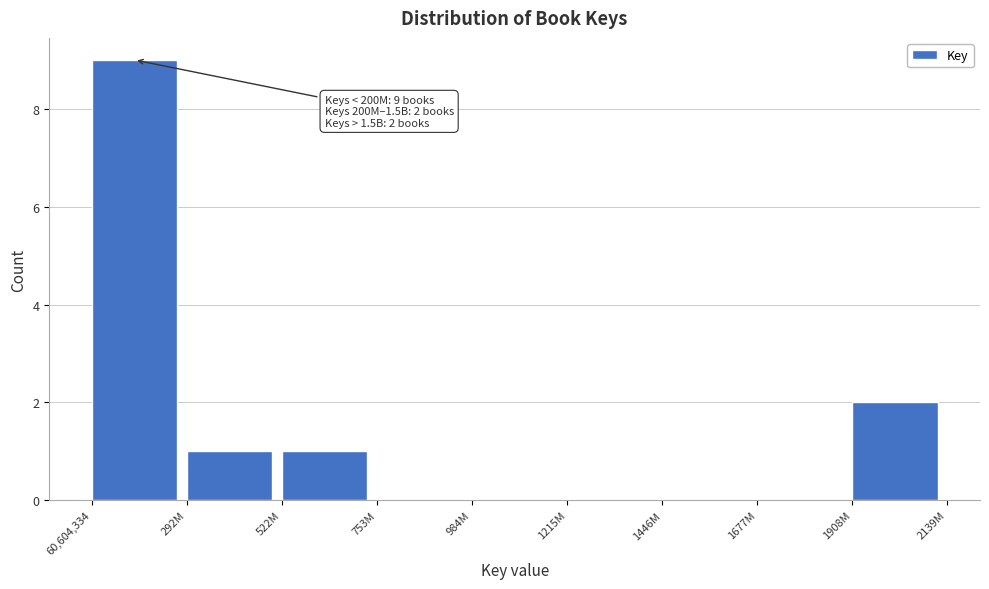

Reading right to left, what are all the values shown in this chart?

1908M=2	1677M=0	1446M=0	1215M=0	984M=0	753M=0	522M=1	292M=1	60,604,334=9